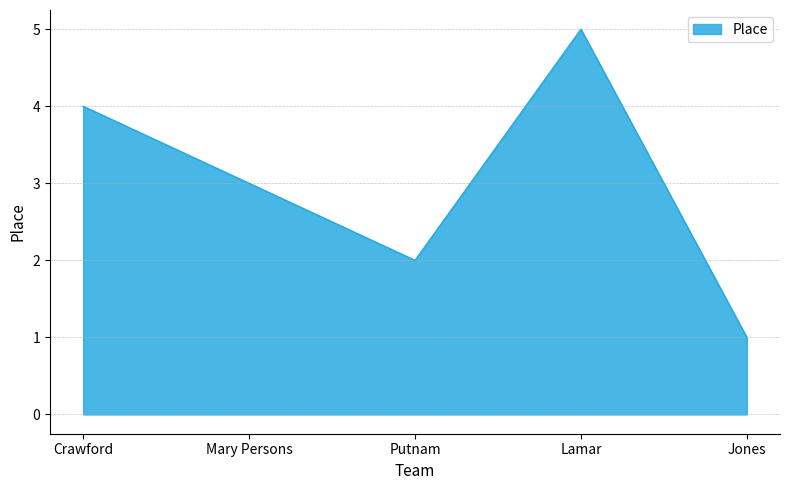

Reading left to right, what are all the values shown in this chart?

4	3	2	5	1